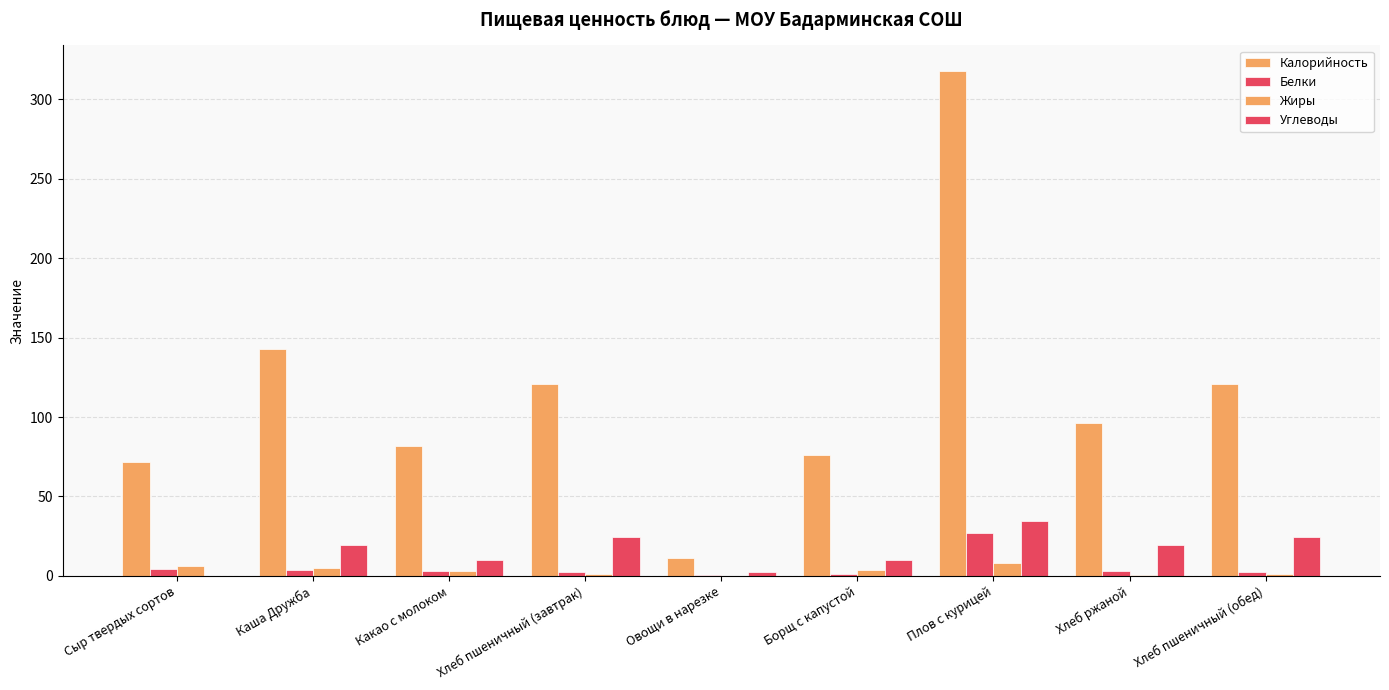

At which label does Калорийность reach its minimum?

Овощи в нарезке